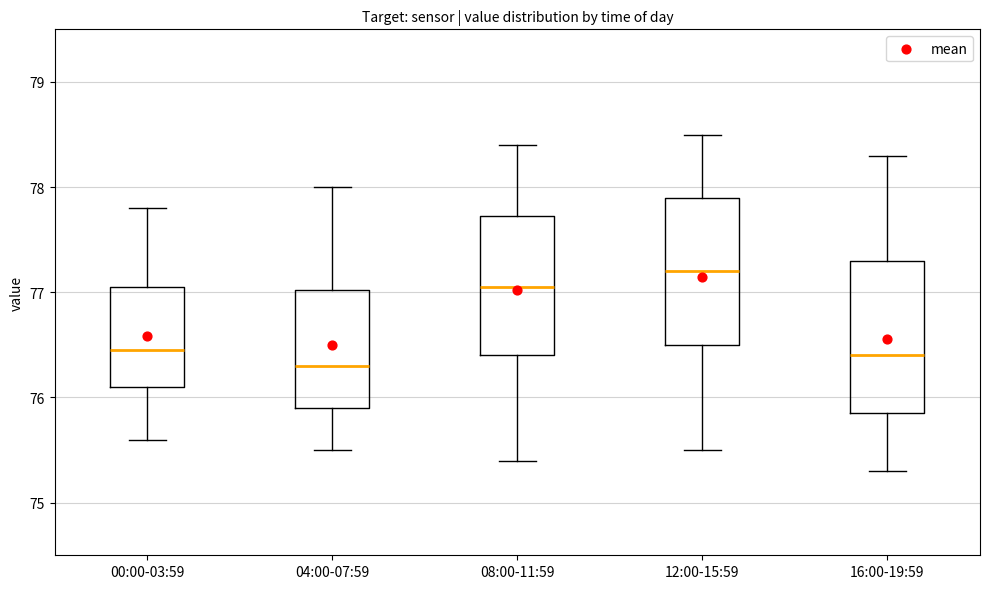

Where is the upper edge of the box for 16:00-19:59 on the y-axis? The values are not printed on the chart, so give them approximately, as read against the axis.

77.3